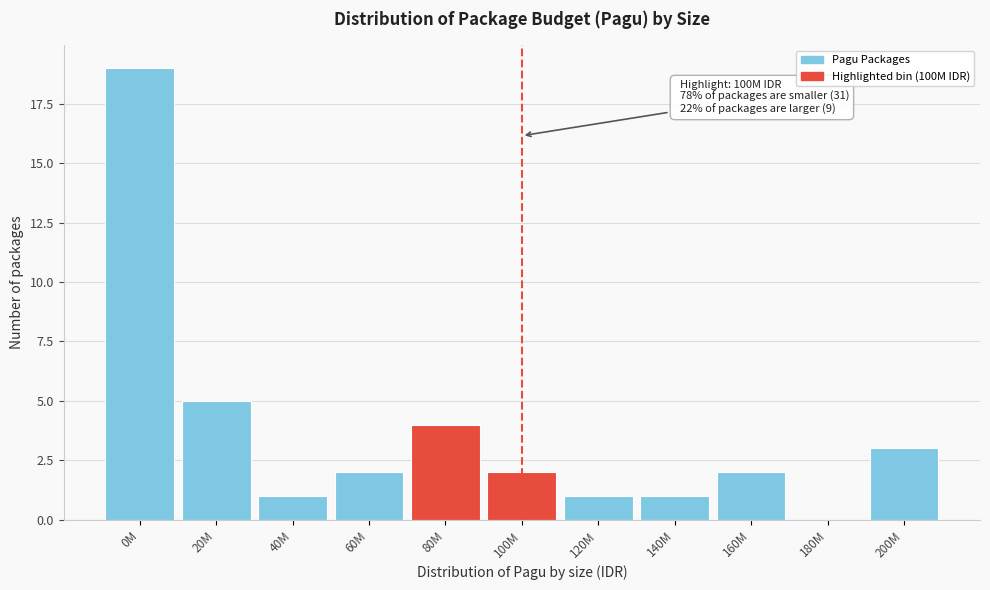

Reading right to left, extract all data points from this chart.

200M=3	180M=0	160M=2	140M=1	120M=1	100M=2	80M=4	60M=2	40M=1	20M=5	0M=19